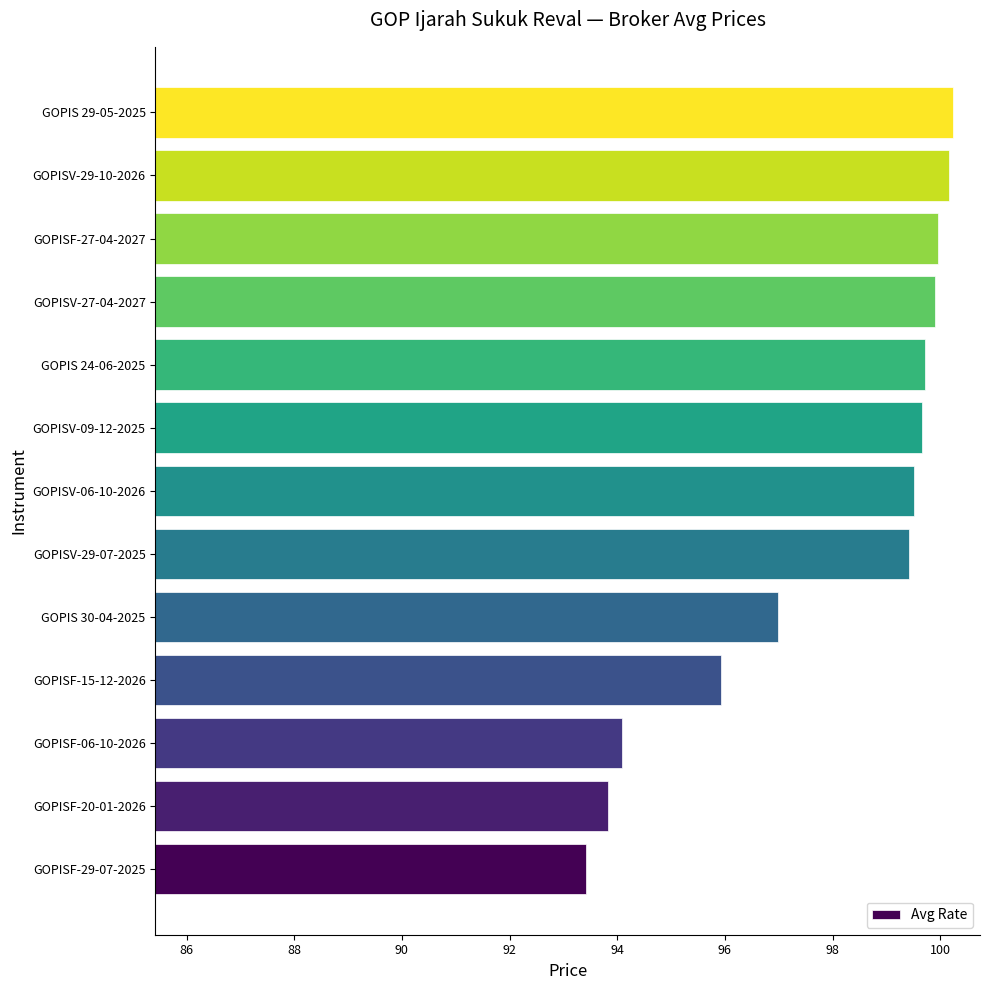

Which category has the lowest value across all series?

GOPISF-29-07-2025